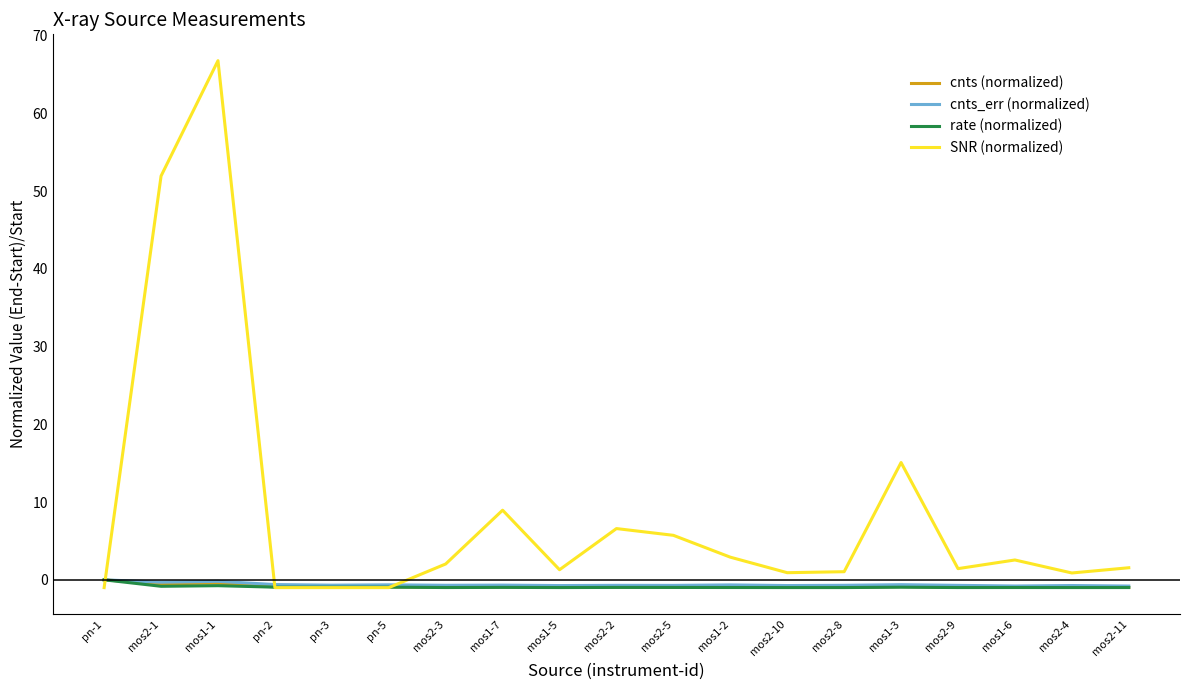

Which series has the largest total across all categories?

SNR (normalized)